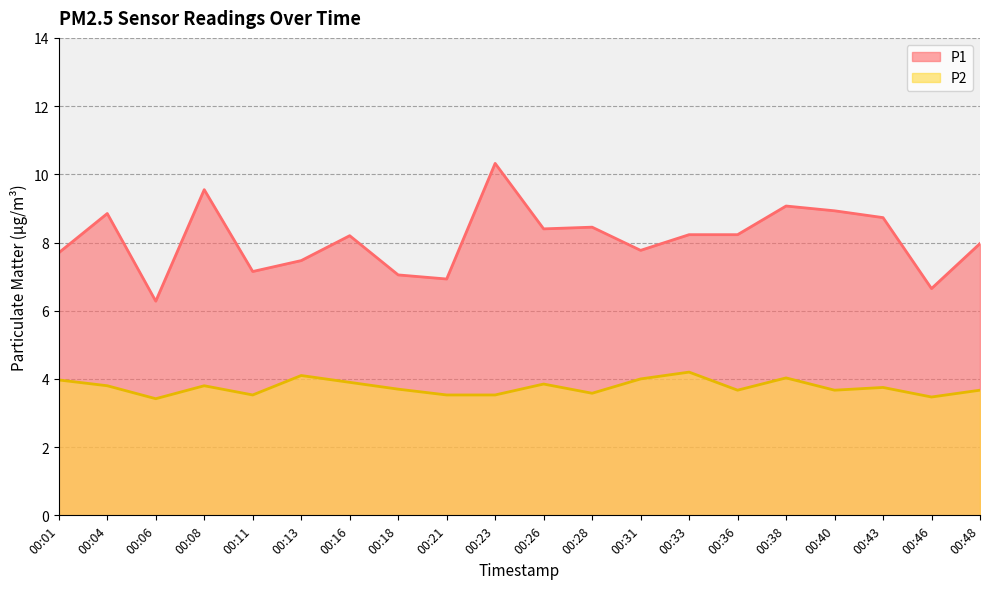

At which label is P2 closest to 3?

00:06